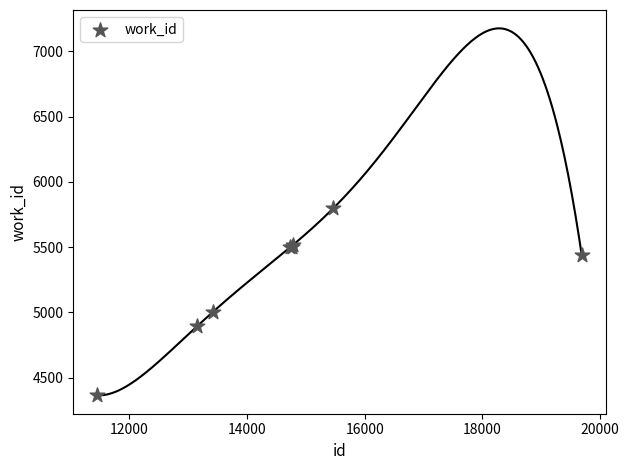

What Y value in the scatter plot is closest to 5081?

5004